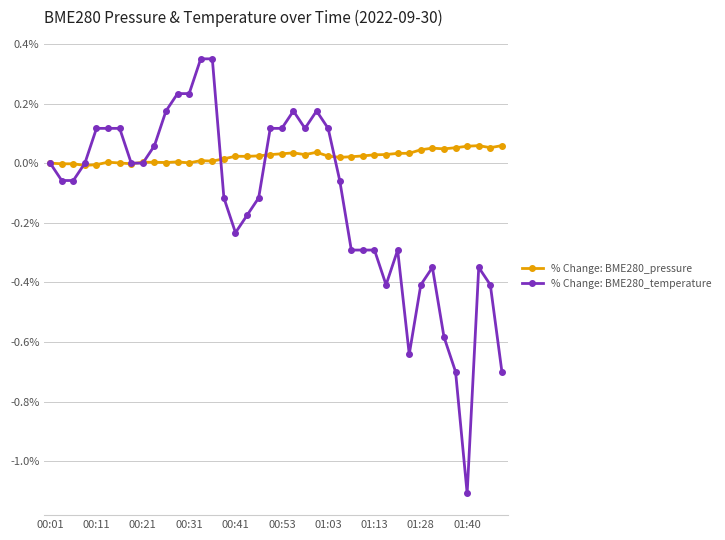

True or false: % Change: BME280_temperature has more than 1 interior local peaks.

True